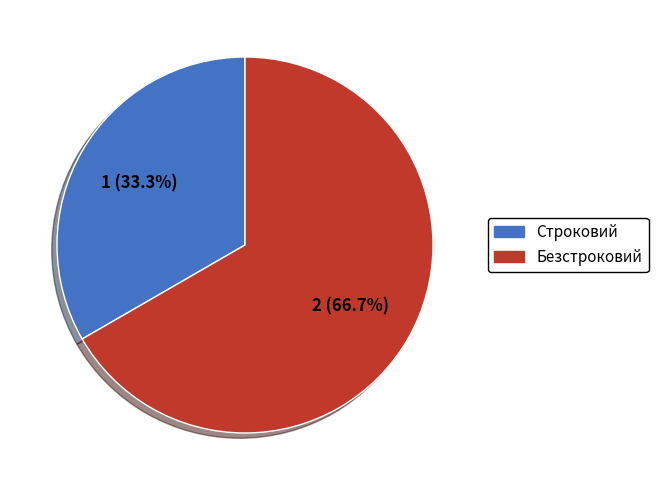

Which category has the biggest portion of the pie?

Безстроковий